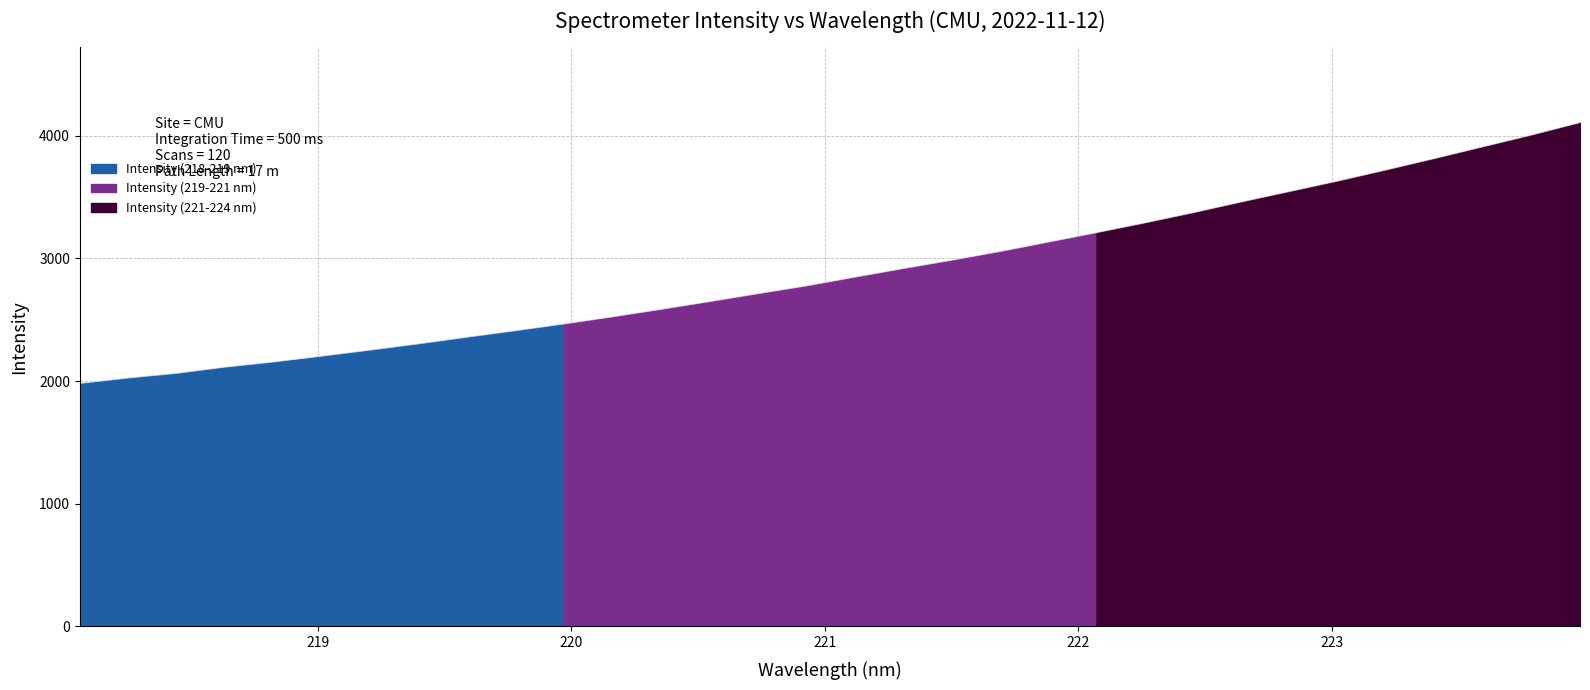

Reading left to right, transcribe all the data shown in this chart.

1980.8	2025.1	2063.2	2113.8	2155.6	2203.6	2252.7	2303.8	2358.2	2410.9	2465.9	2523.6	2584.5	2647.5	2712.1	2775.5	2846.6	2916.8	2984.5	3055.6	3132.6	3209.6	3289.2	3372.4	3460.5	3545.8	3631.3	3721.9	3815.1	3910.3	4005.8	4107.0